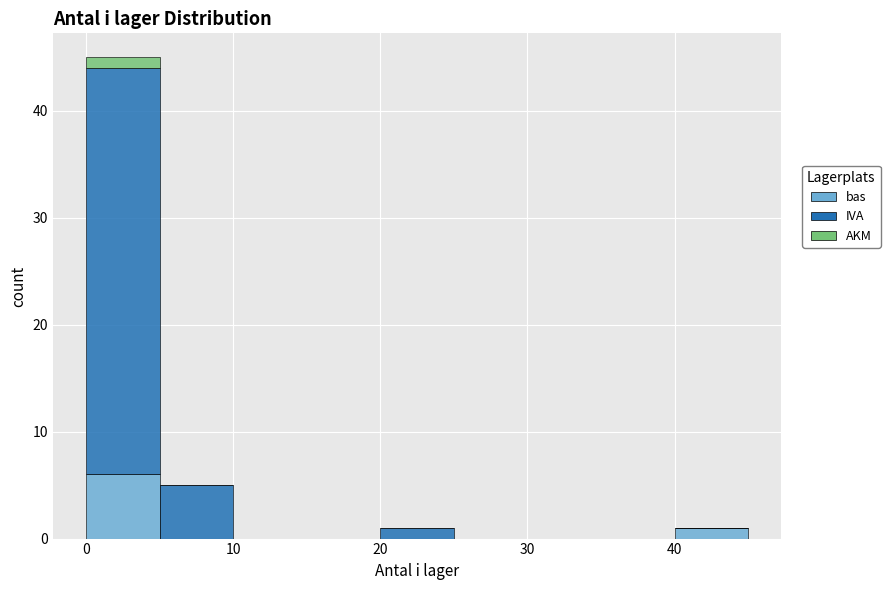

Which range on the x-axis has the tallest stacked bar (by total height)?

0 to 5